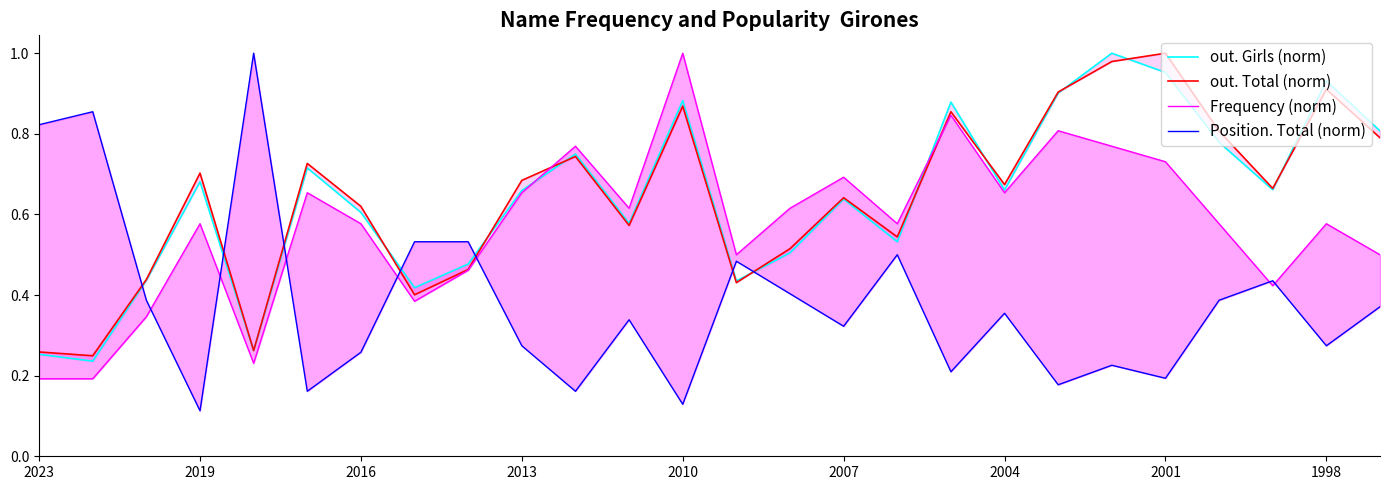

The Position. Total (norm) series shows 1.1 at 2023. True or false?

False